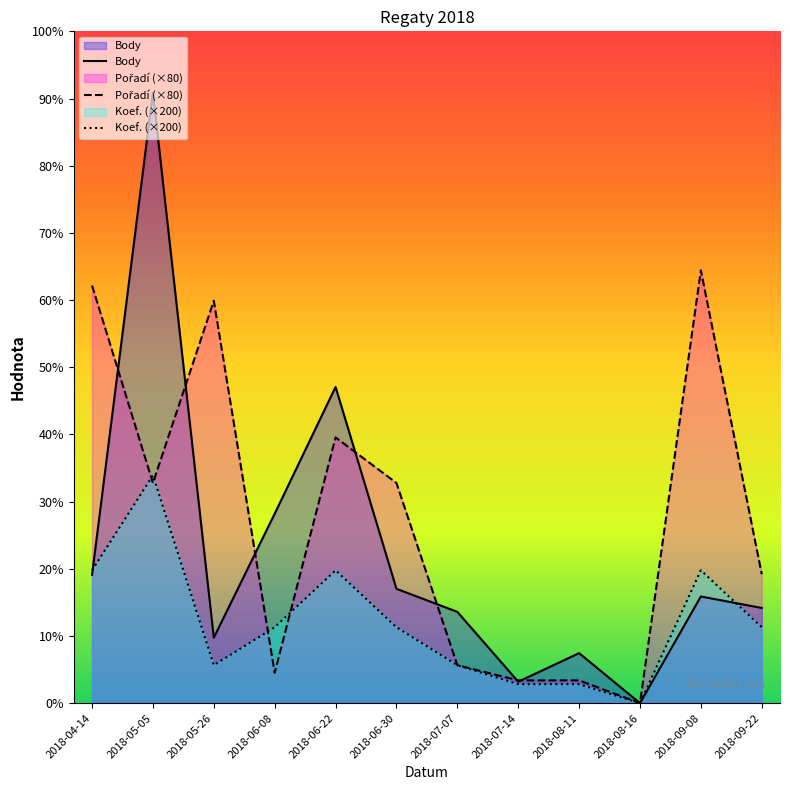

List the series in order of their overall mean, highest first.

Pořadí (×80), Body, Koef. (×200)